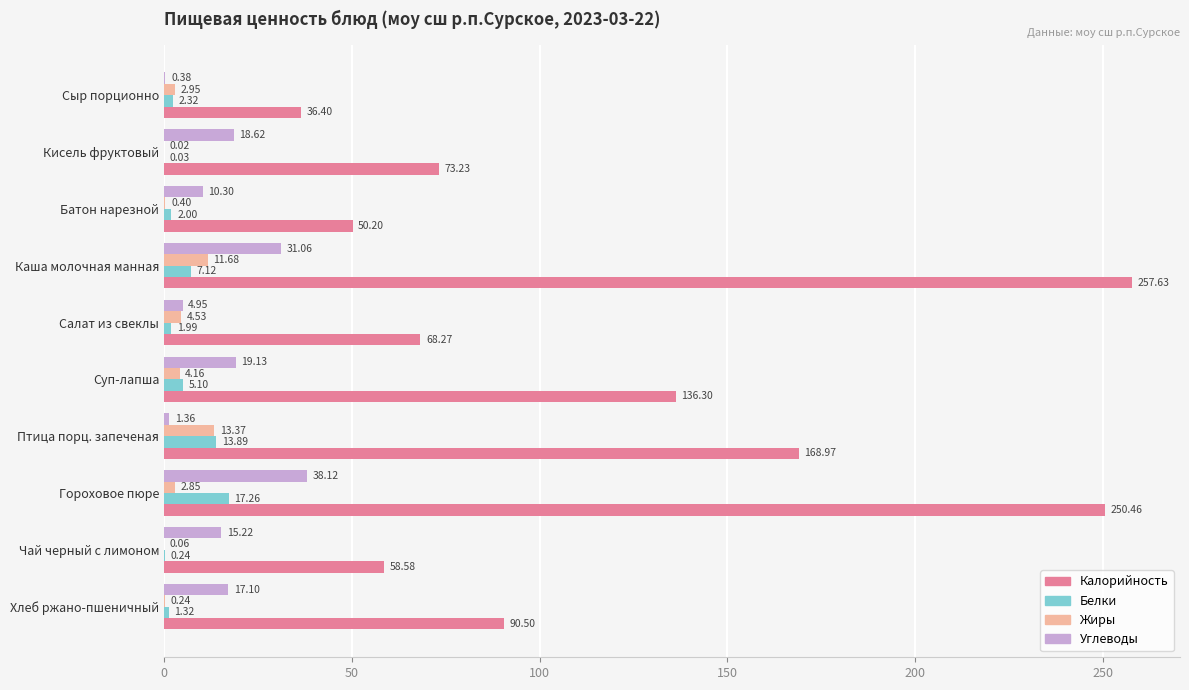

Where is Белки nearest to the value 8?

Каша молочная манная